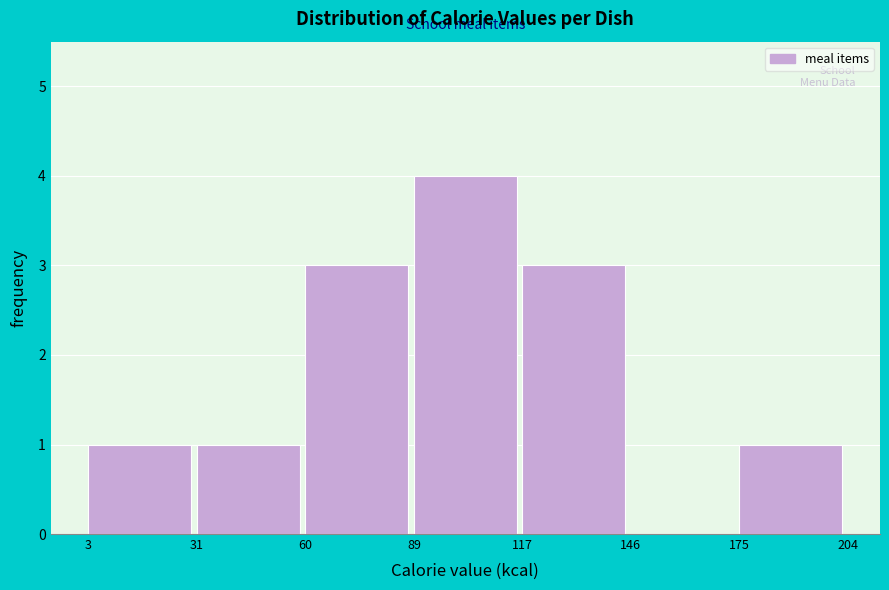

What is the height of the bar covering 60 to 89 on the x-axis? The values are not printed on the chart, so give them approximately, as read against the axis.

3